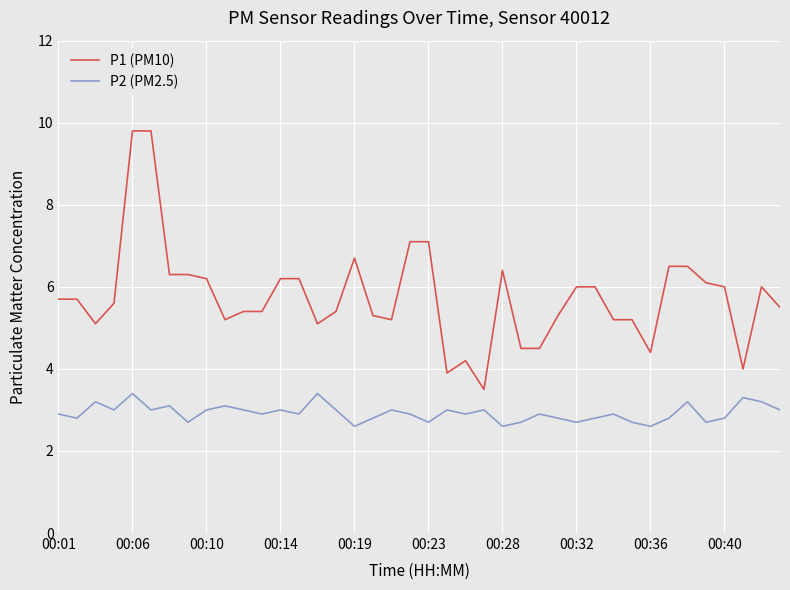

Which series has the largest total across all categories?

P1 (PM10)